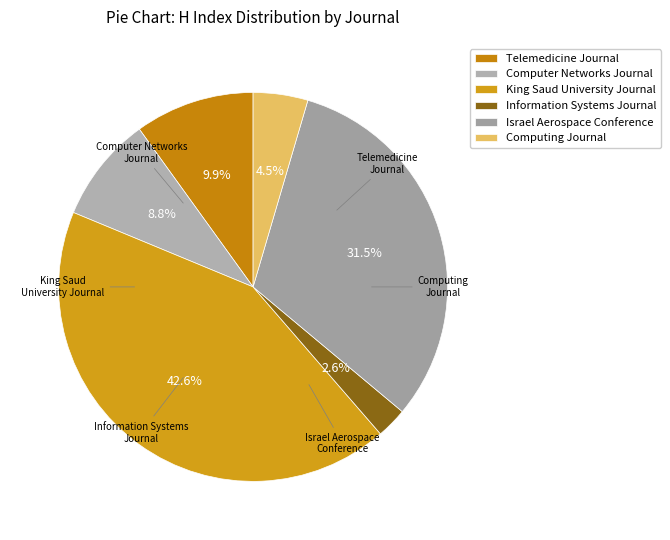

Which category has the biggest portion of the pie?

King Saud University Journal